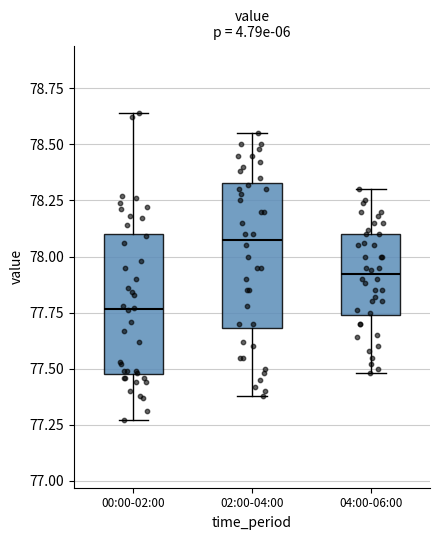

Where does the lower whisker of the box for 02:00-04:00 end on the y-axis? The values are not printed on the chart, so give them approximately, as read against the axis.

77.40